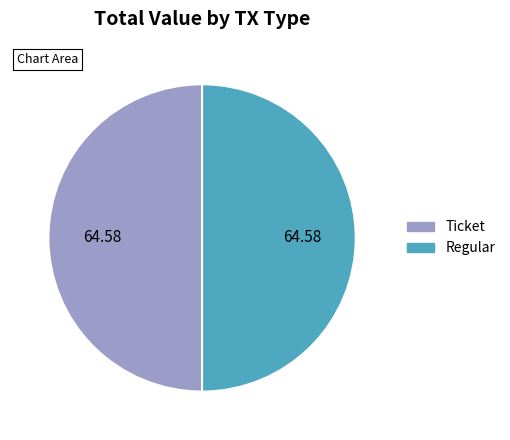

What is the ratio of the value at Regular to the value at Ticket?

1.0